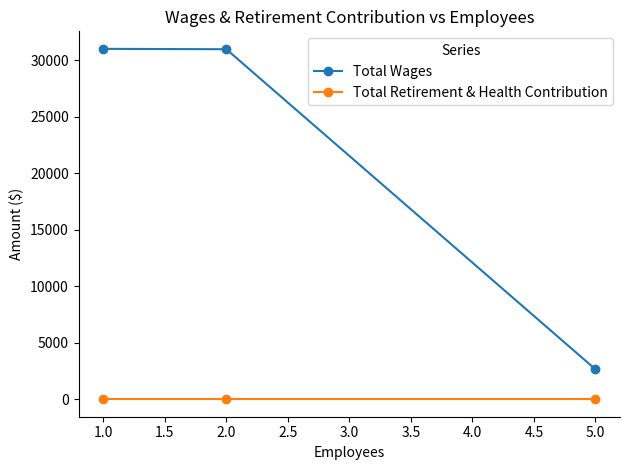

Which series changed the most between 1.0 and 5.0?

Total Wages